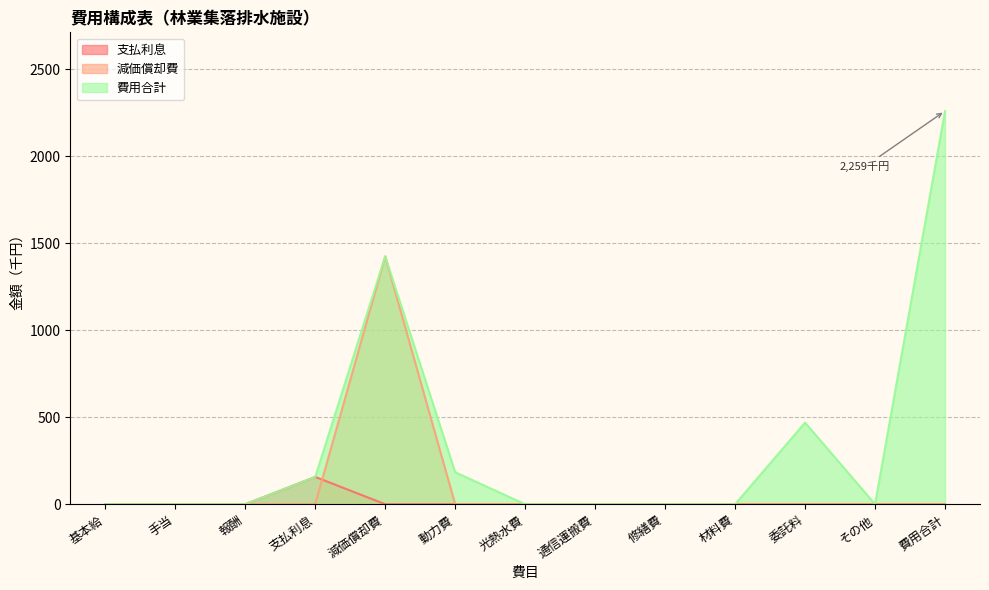

What is the label of the 4th point from the left?

支払利息